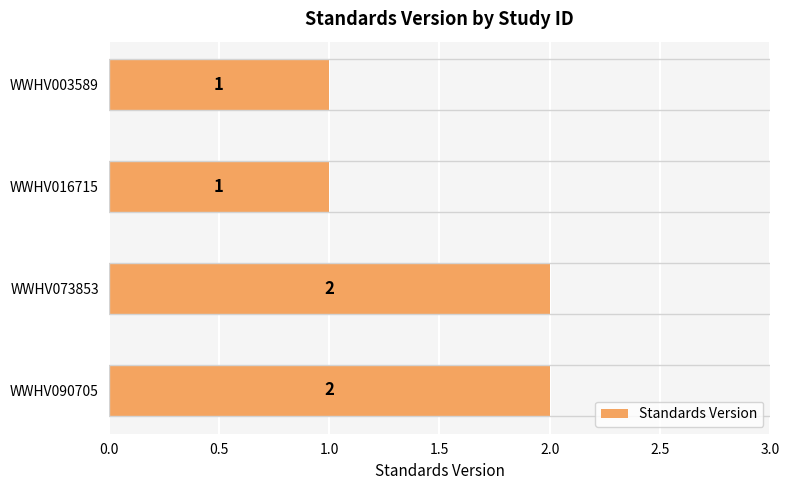

What is the greatest value displayed?

2